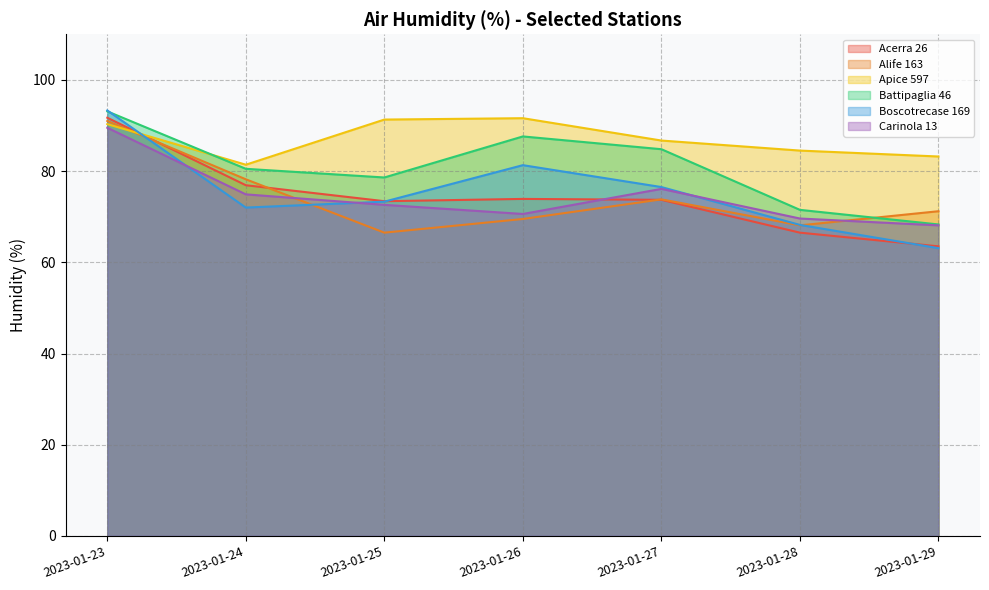

Which series changed the most between 2023-01-23 and 2023-01-26?

Alife 163